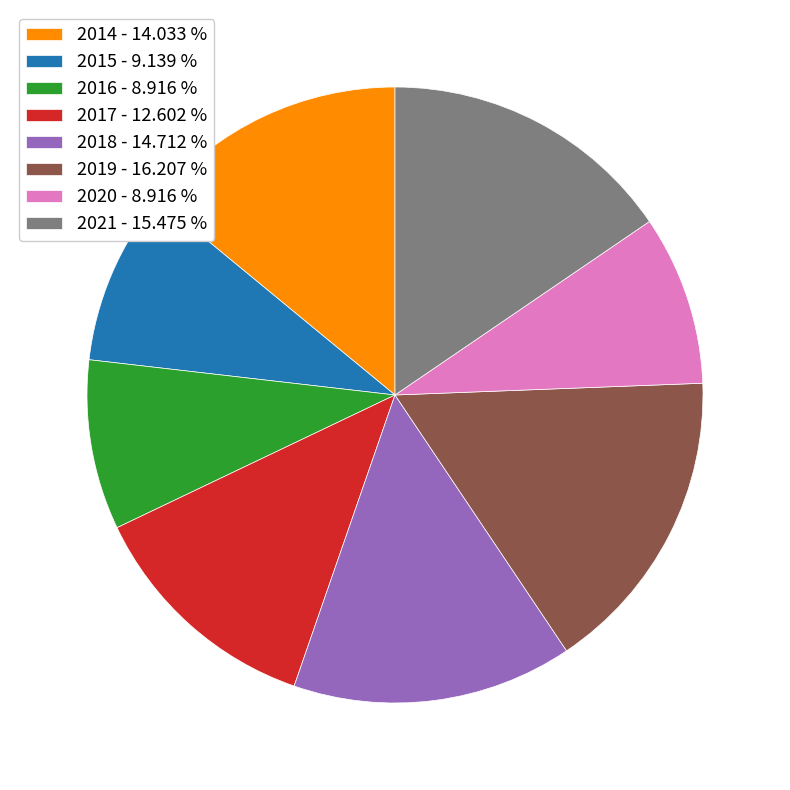

Does 2021 - 15.475 % represent more than half of the total?

No